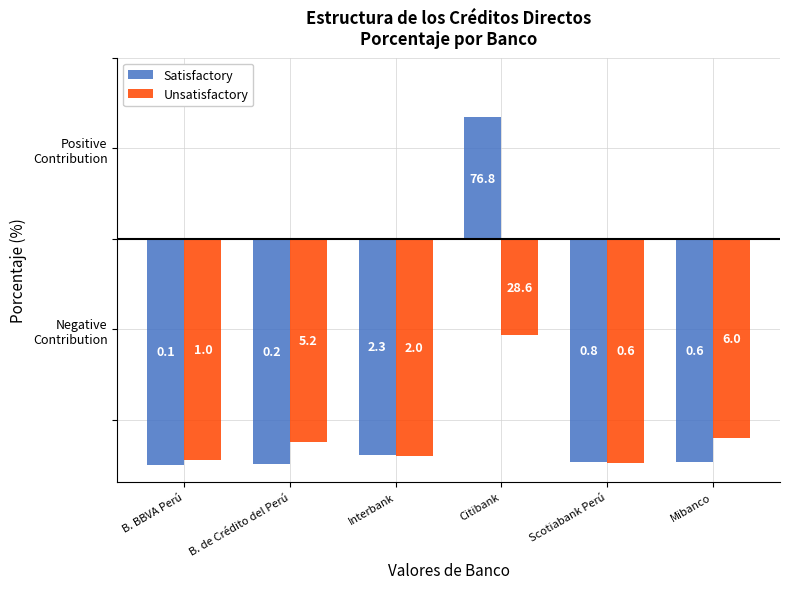

Reading left to right, what are all the values shown in this chart?

Satisfactory: B. BBVA Perú=-49.9	B. de Crédito del Perú=-49.8	Interbank=-47.7	Citibank=26.8	Scotiabank Perú=-49.2	Mibanco=-49.4
Unsatisfactory: B. BBVA Perú=-49.0	B. de Crédito del Perú=-44.8	Interbank=-48.0	Citibank=-21.4	Scotiabank Perú=-49.4	Mibanco=-44.0